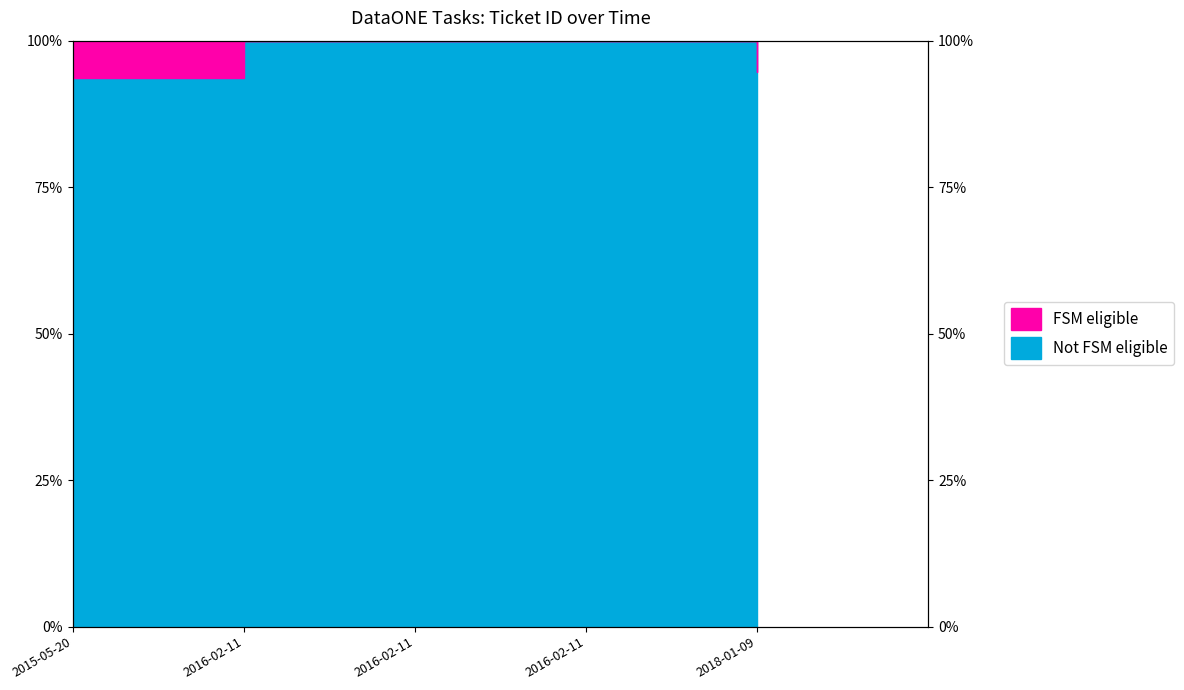

What is the sum of the values at 2015-05-20 and 2018-01-09?

1.9